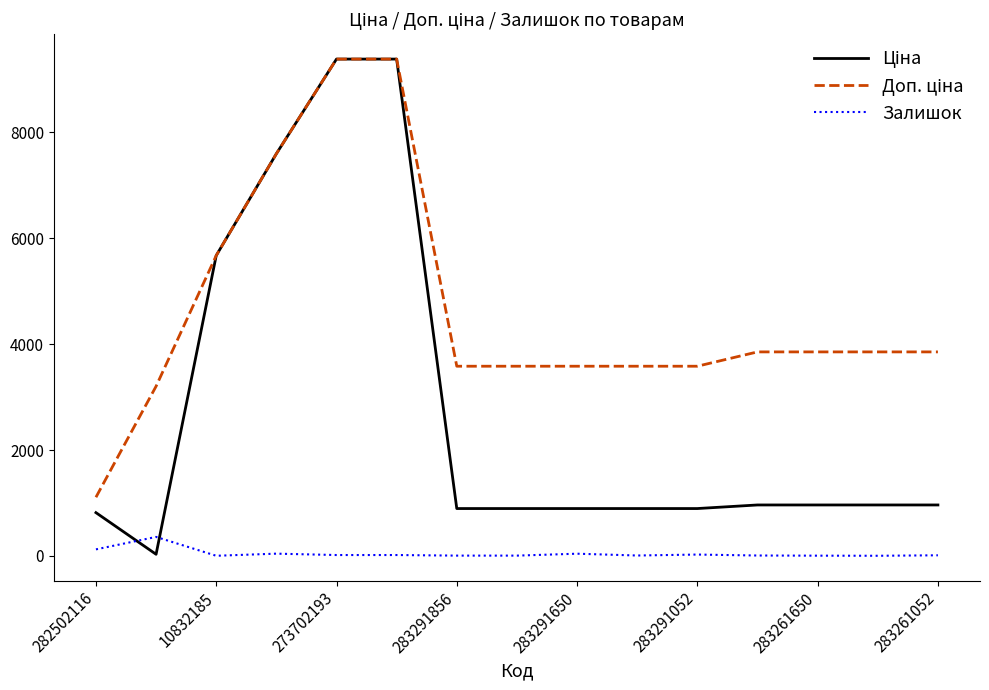

What is the maximum value shown in the chart?

9384.0